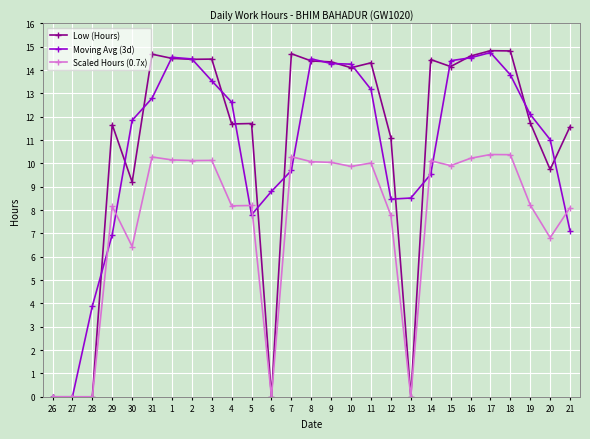

True or false: Scaled Hours (0.7x) has a value of 6.1 at 27.

False